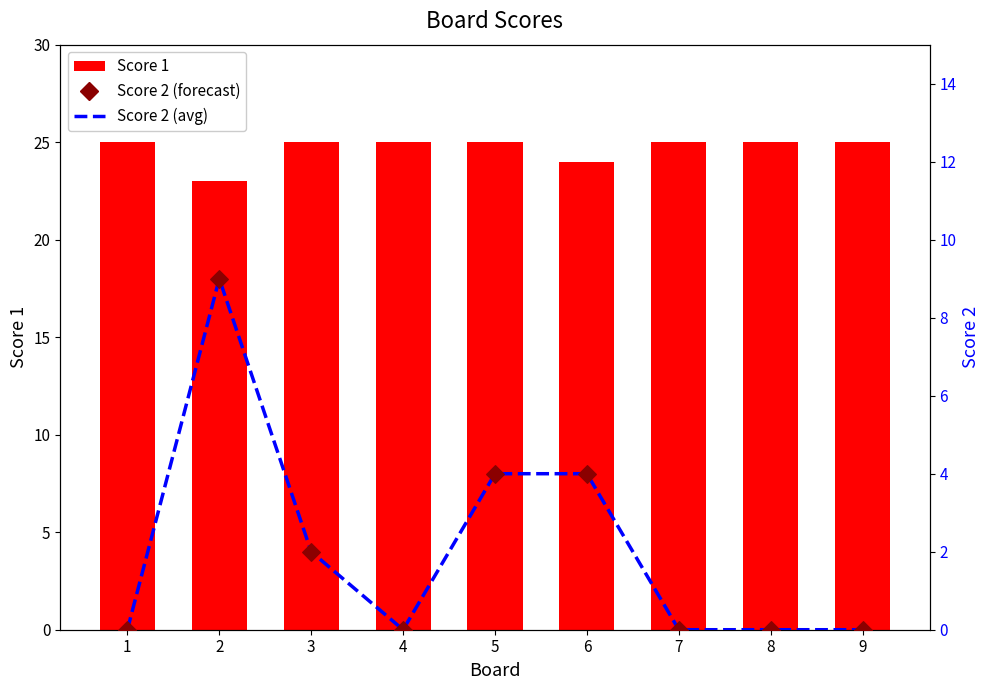

Which series has the widest spread of Y values?

Score 2 (line)